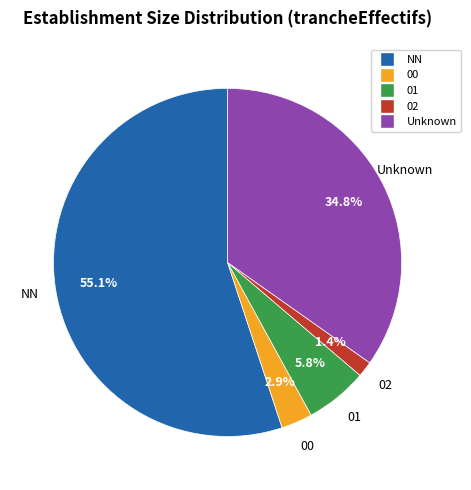

Is there any slice that represents more than half of the pie?

Yes